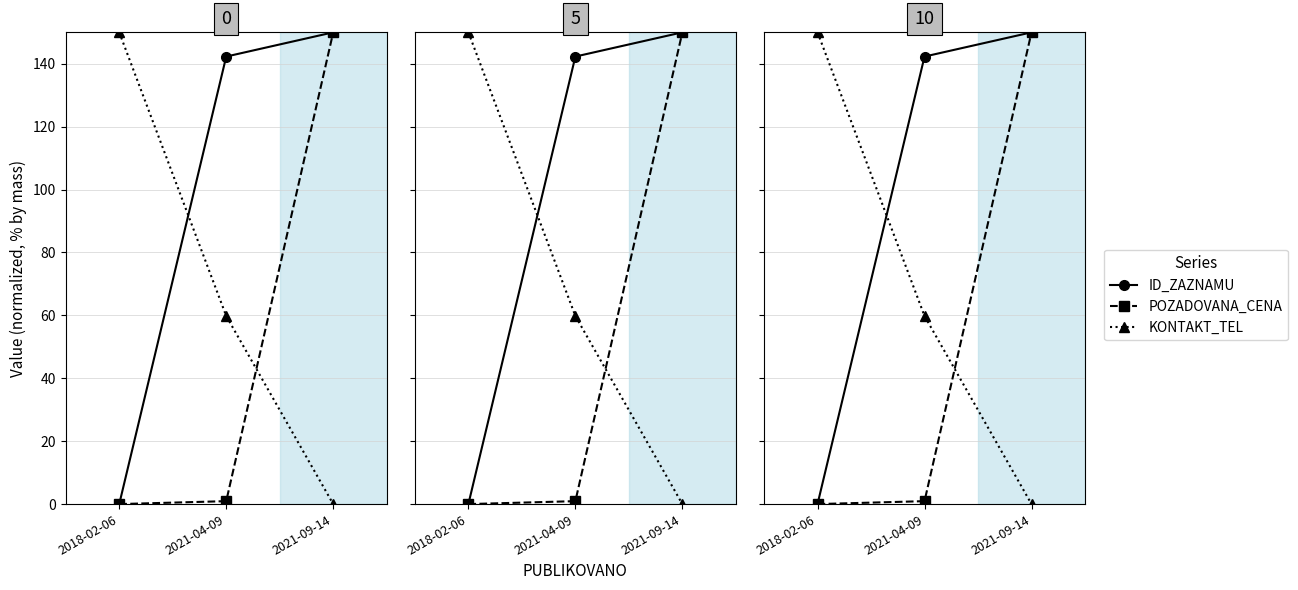

At which category does the chart reach its peak across all series?

2021-09-14